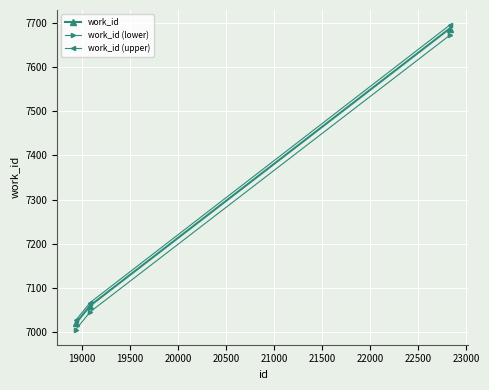

What is the greatest value displayed?

7694.7